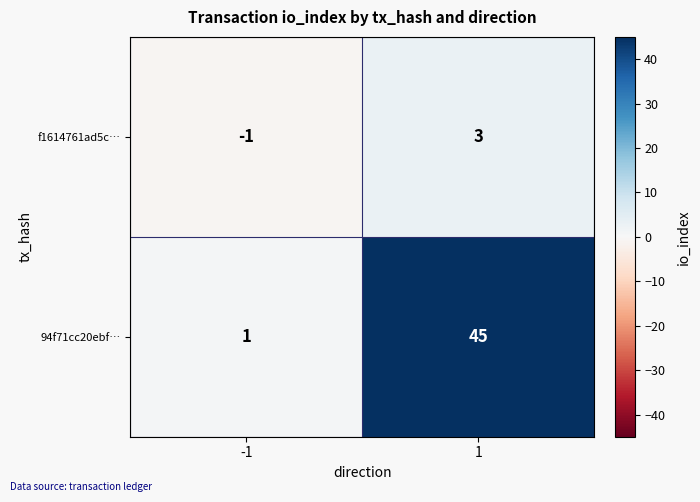

Which label corresponds to the smallest value in the chart?

-1